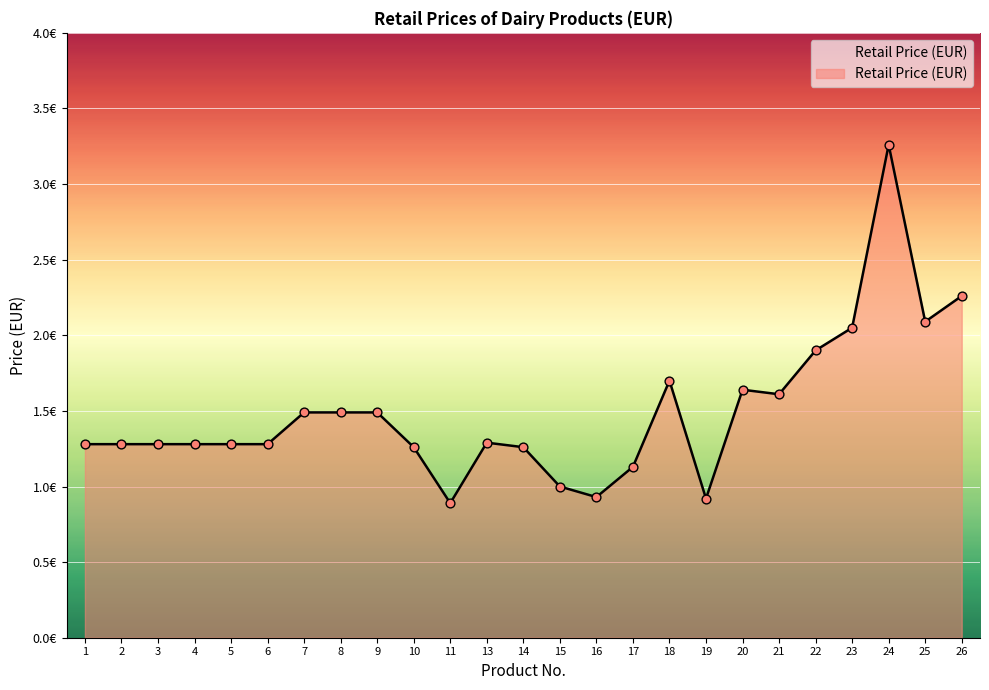

What is the change in value from 22 to 25?

+0.2